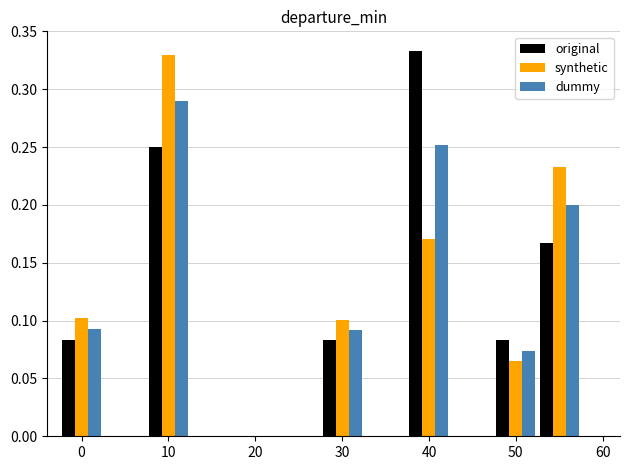

What is the sum of all dummy values?

1.0